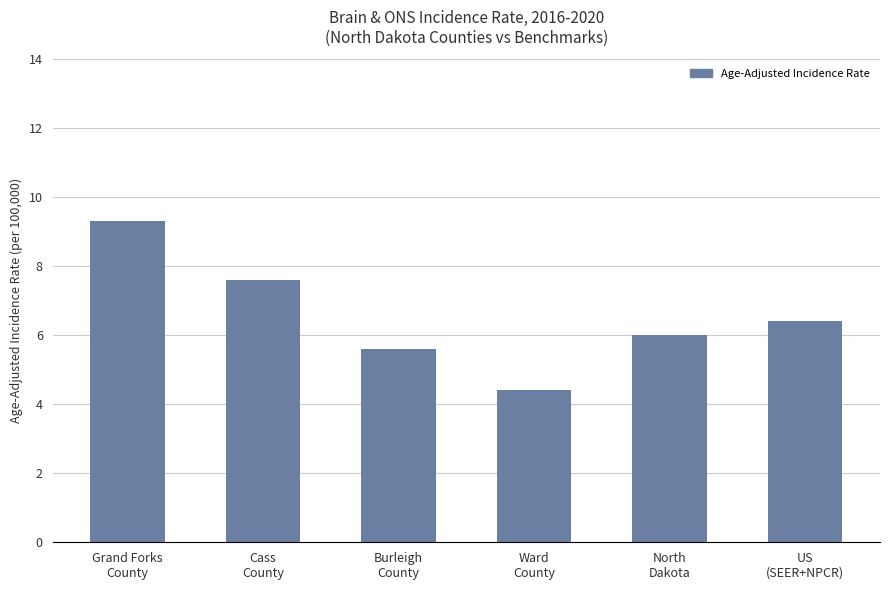

The value at Ward
County is 1.8. True or false?

False